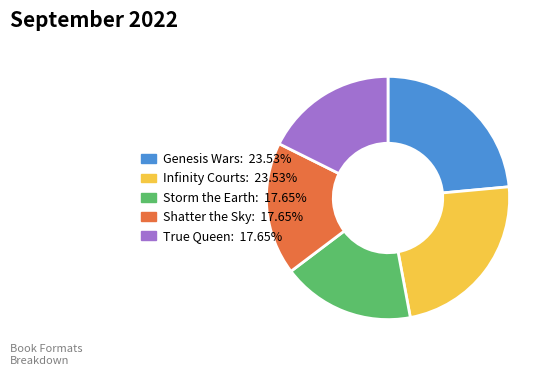

Is it true that Infinity Courts is 24% of the pie?

True